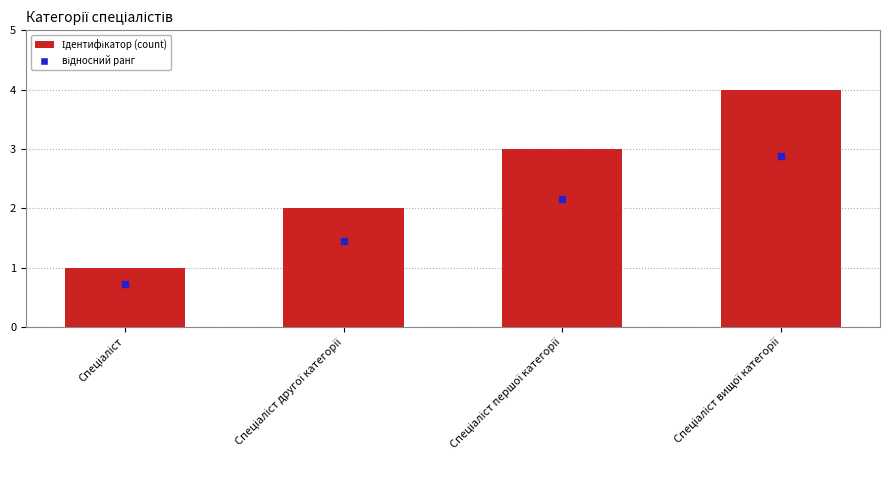

How many values are between 2 and 4?

3